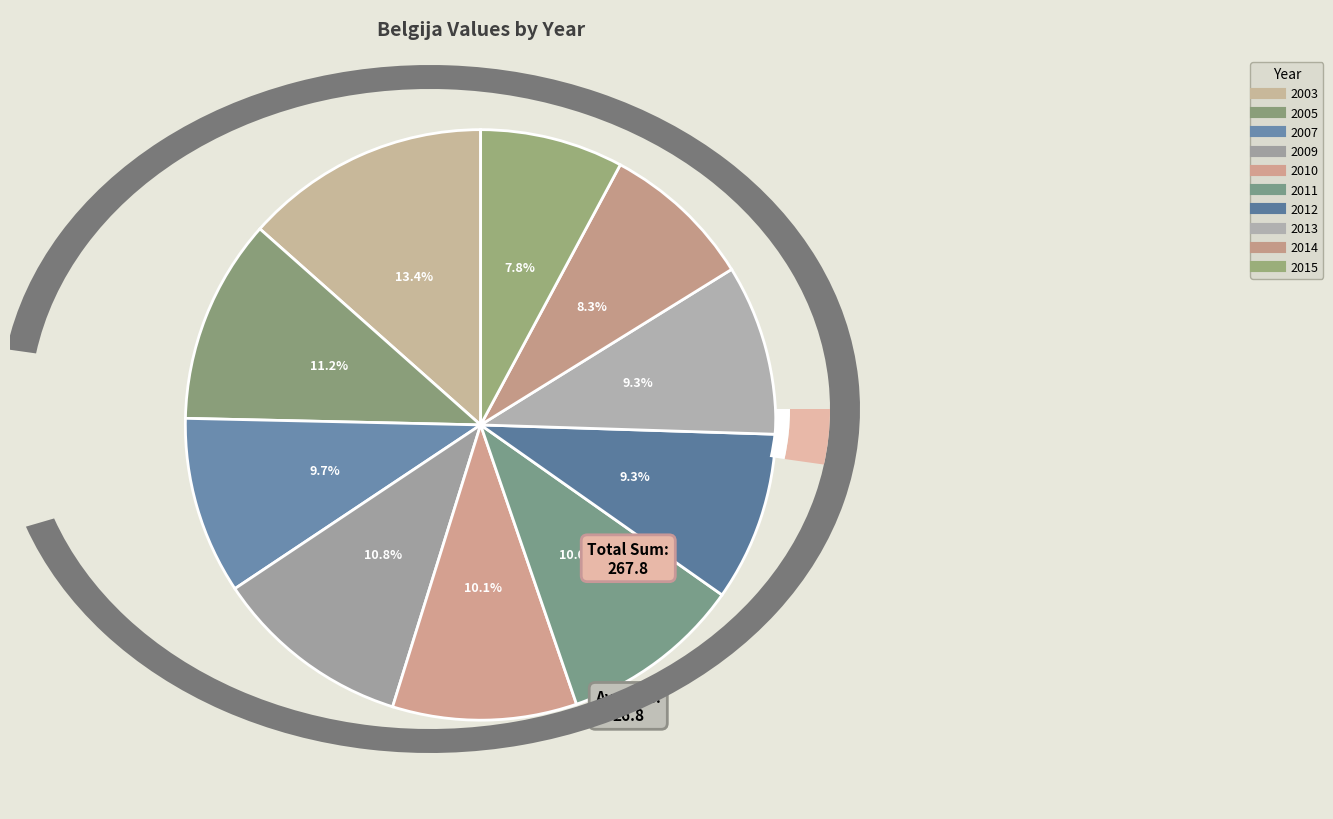

What percentage do 2015 and 2013 together represent?

17.2%